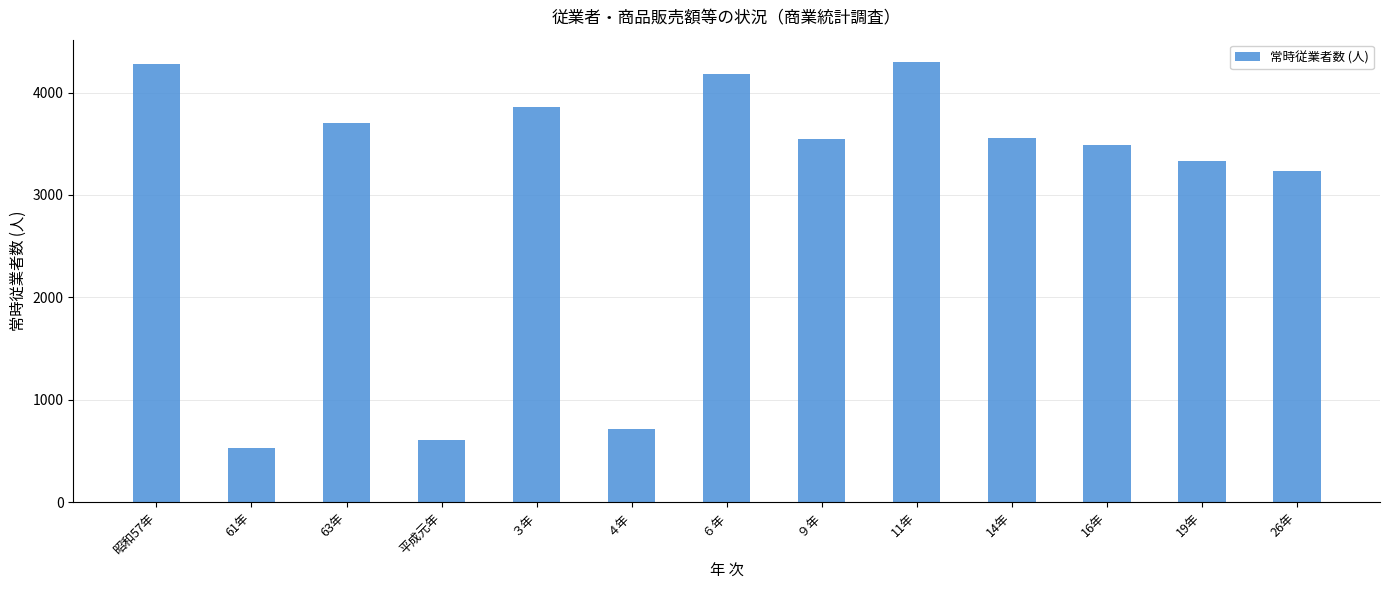

What is the change in value from ３年 to 11年?

+440